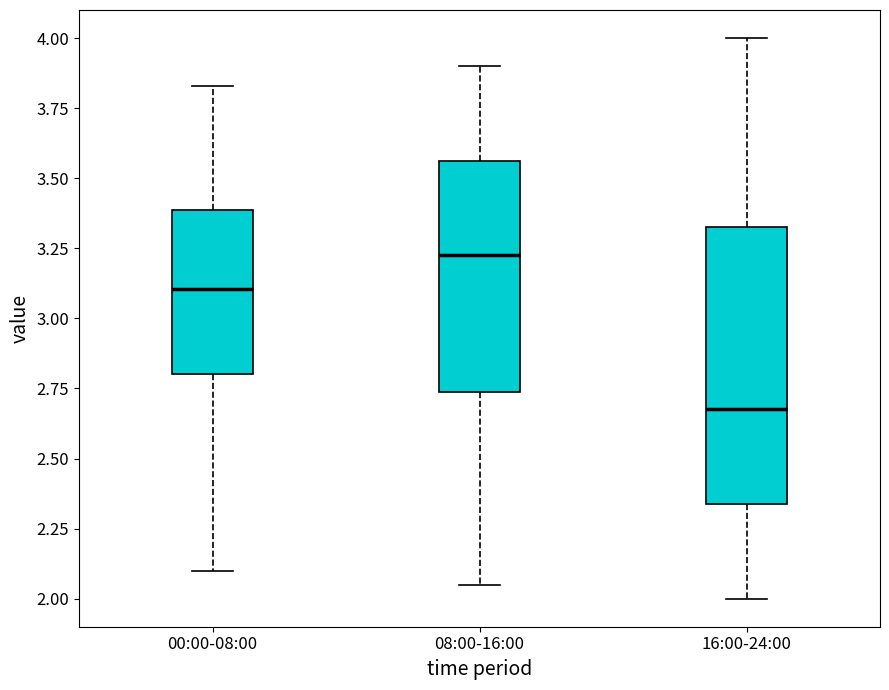

Reading left to right, transcribe this box plot: for each box, give where its median line is, the range the box spans, and where its two whiskers end, as read against the y-axis. The values are not printed on the chart, so give them approximately, as read against the axis.

00:00-08:00: median 3.10, box 2.80 to 3.40, whiskers 2.10 to 3.85
08:00-16:00: median 3.25, box 2.75 to 3.55, whiskers 2.05 to 3.90
16:00-24:00: median 2.70, box 2.35 to 3.35, whiskers 2.00 to 4.00